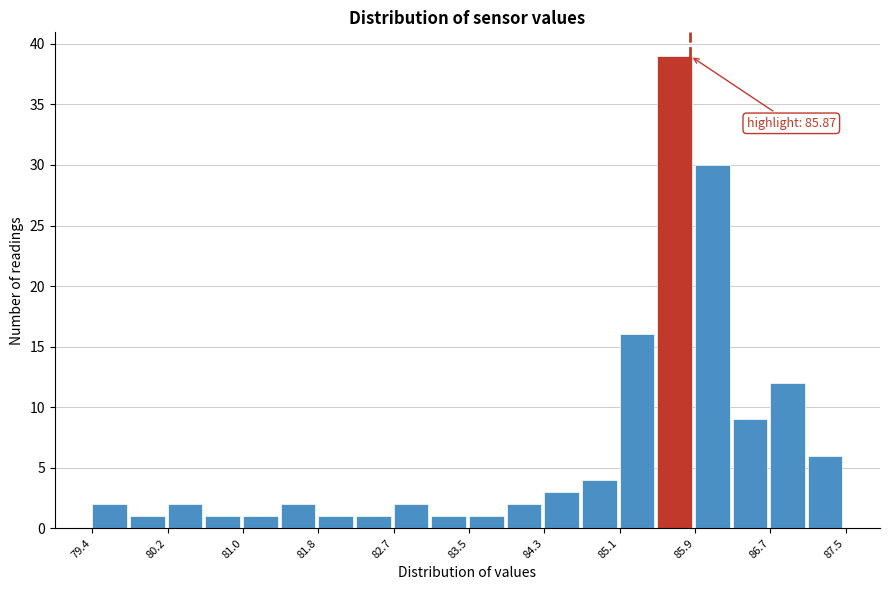

Which range on the x-axis has the tallest bar?

85.5 to 85.9